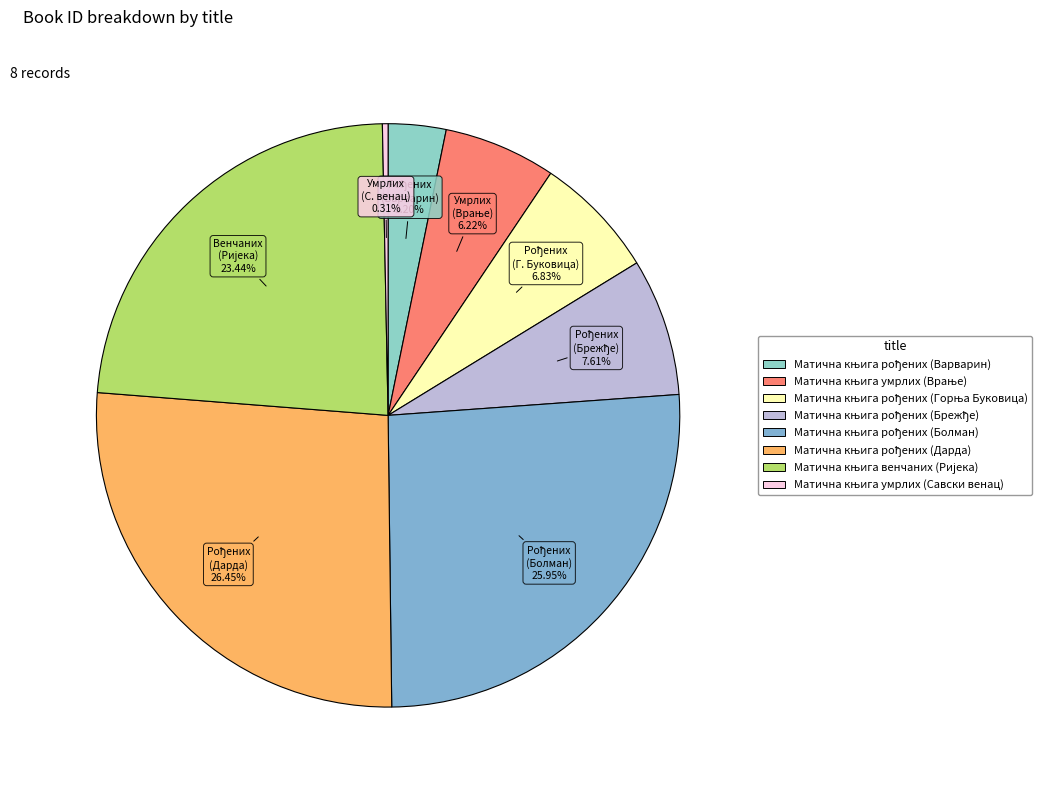

How many segments does this pie chart have?

8